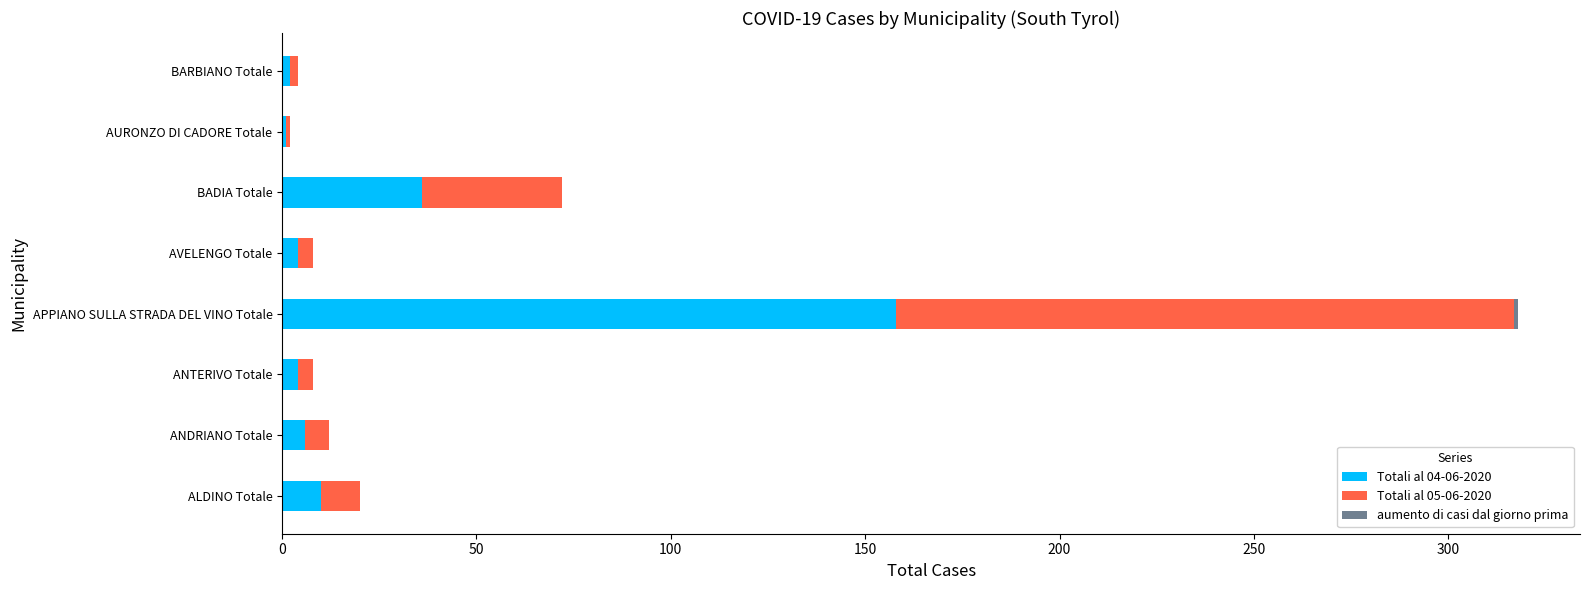

The value of Totali al 04-06-2020 at APPIANO SULLA STRADA DEL VINO Totale is 158. True or false?

True